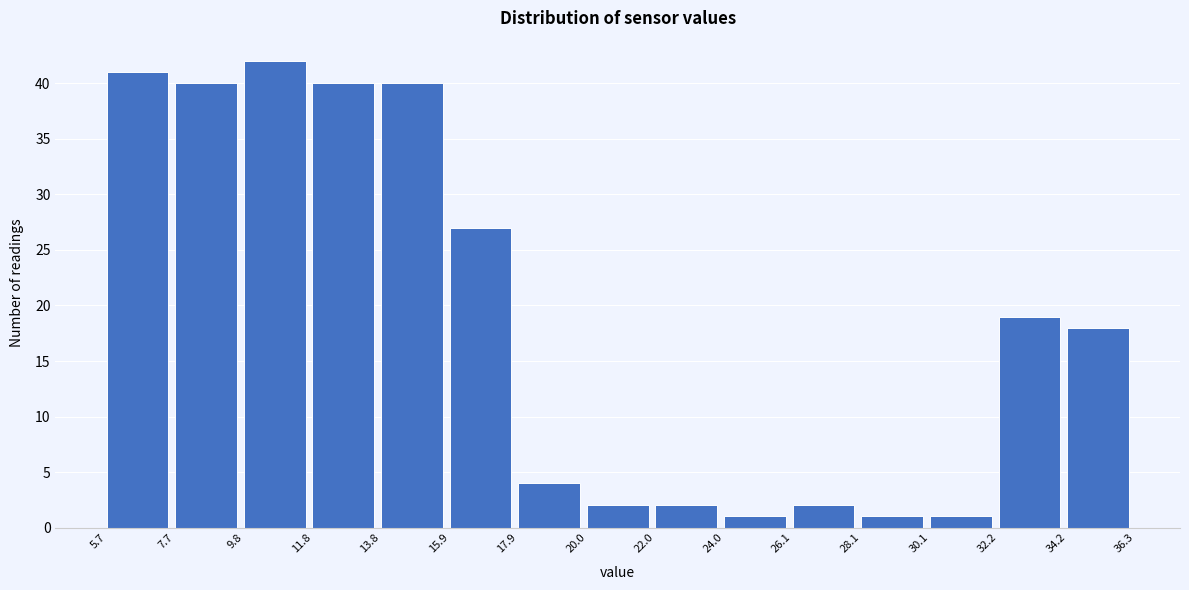

Reading left to right, list every bar in this chart as the range it spans on the x-axis followed by its height. The values are not printed on the chart, so give them approximately, as read against the axis.

5.7 to 7.7: 41
7.7 to 9.8: 40
9.8 to 11.8: 42
11.8 to 13.8: 40
13.8 to 15.9: 40
15.9 to 17.9: 27
17.9 to 20.0: 4
20.0 to 22.0: 2
22.0 to 24.0: 2
24.0 to 26.1: 1
26.1 to 28.1: 2
28.1 to 30.1: 1
30.1 to 32.2: 1
32.2 to 34.2: 19
34.2 to 36.3: 18